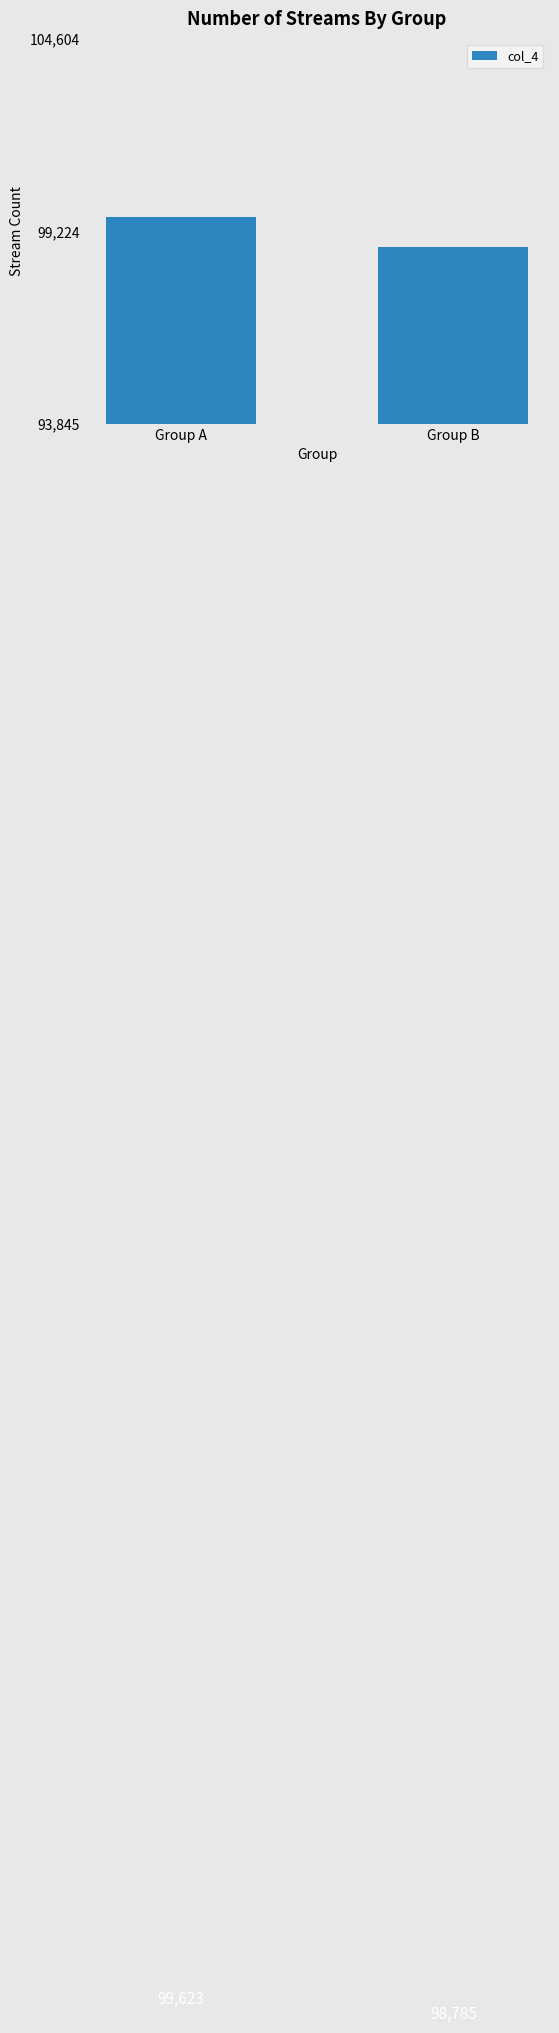

What is the minimum value shown in the chart?

98785